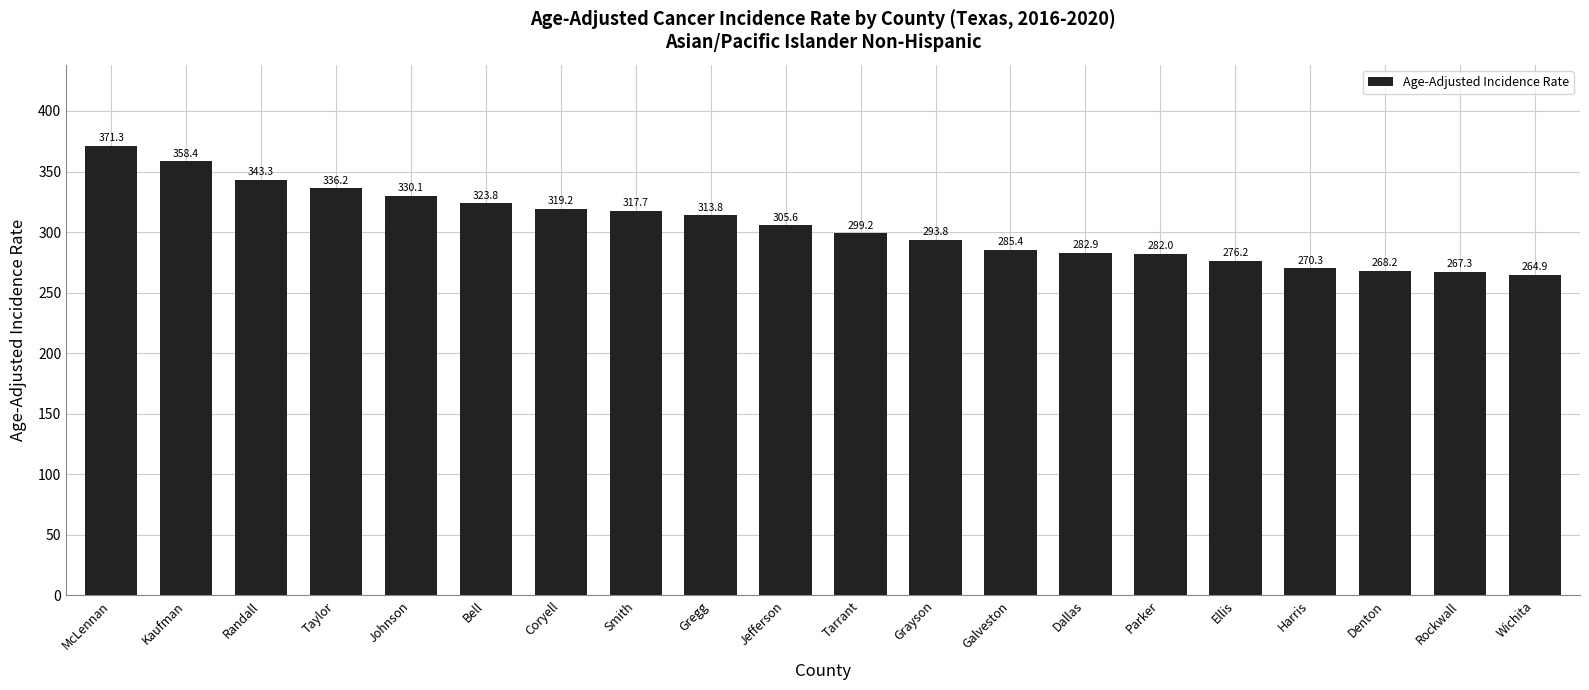

What is the value of the 12th bar from the left?

293.8